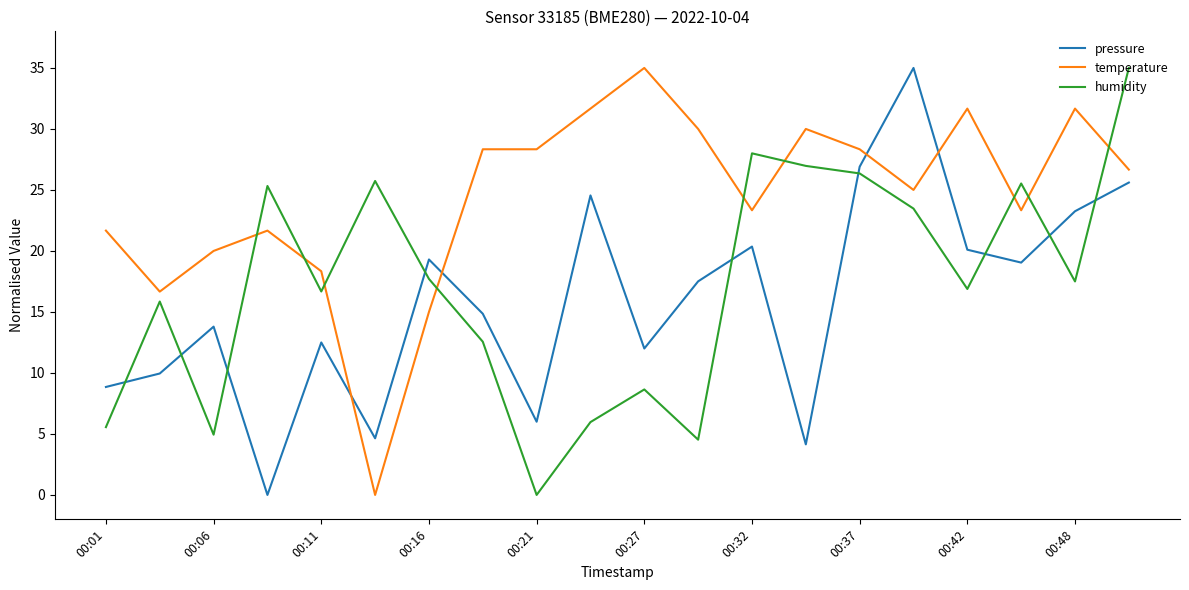

How many intersections are there between temperature and humidity?

9